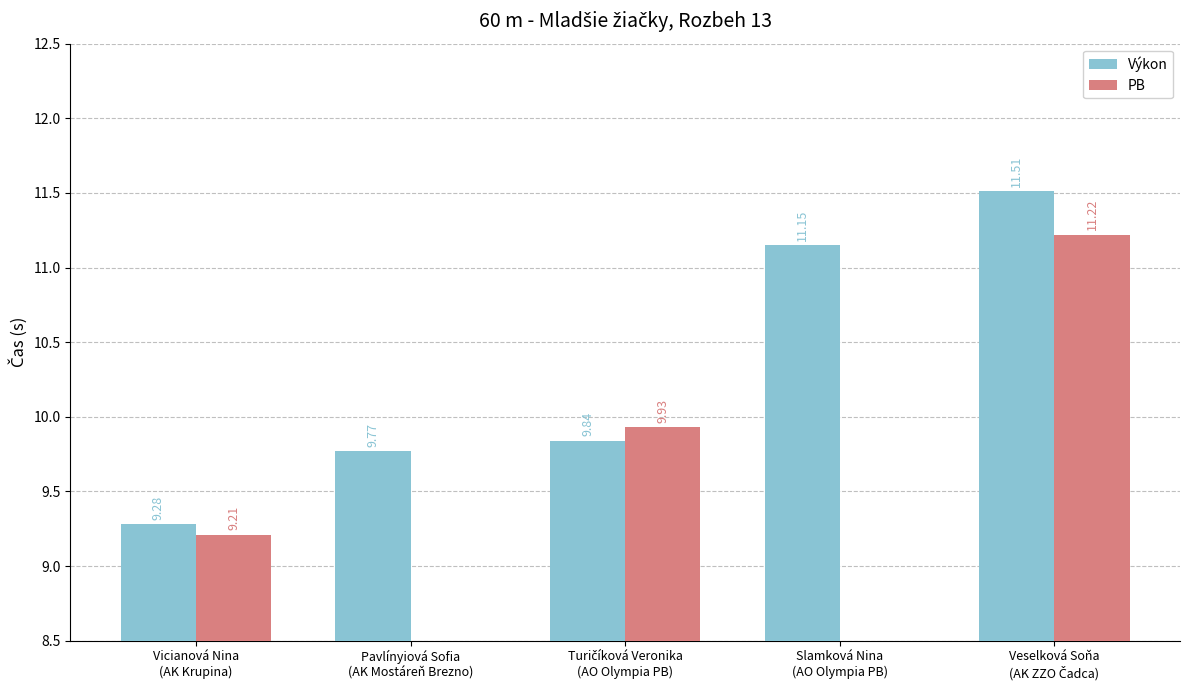

The Výkon series shows 9.8 at Pavlínyiová Sofia
(AK Mostáreň Brezno). True or false?

True